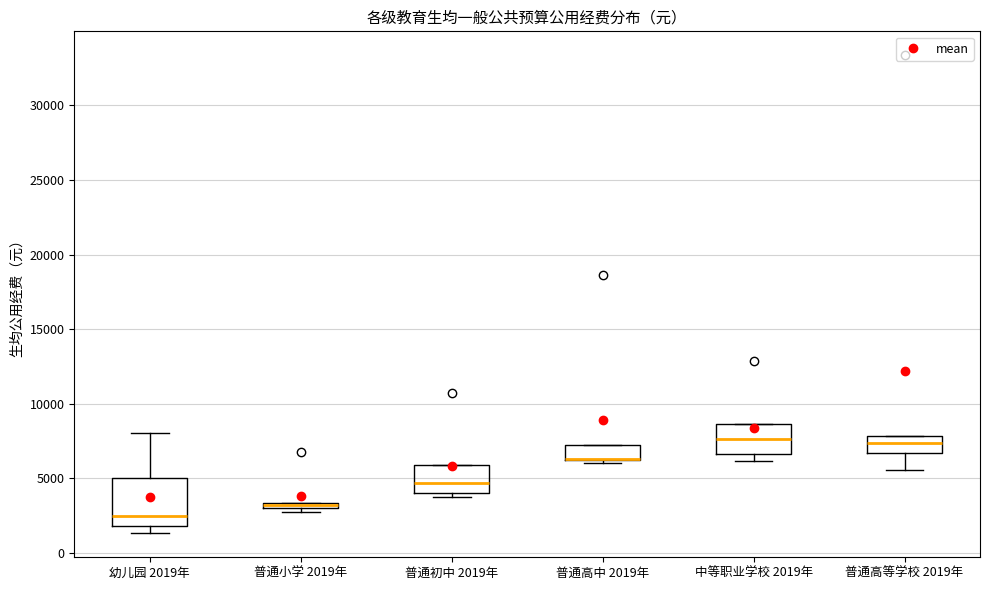

Where is the upper edge of the box for 普通高等学校 2019年 on the y-axis? The values are not printed on the chart, so give them approximately, as read against the axis.

8000